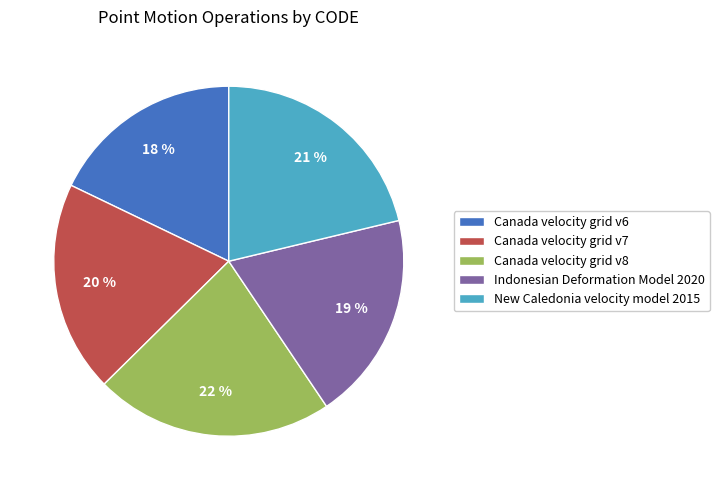

To the nearest percent, what percentage of the pie is Canada velocity grid v7?

20%